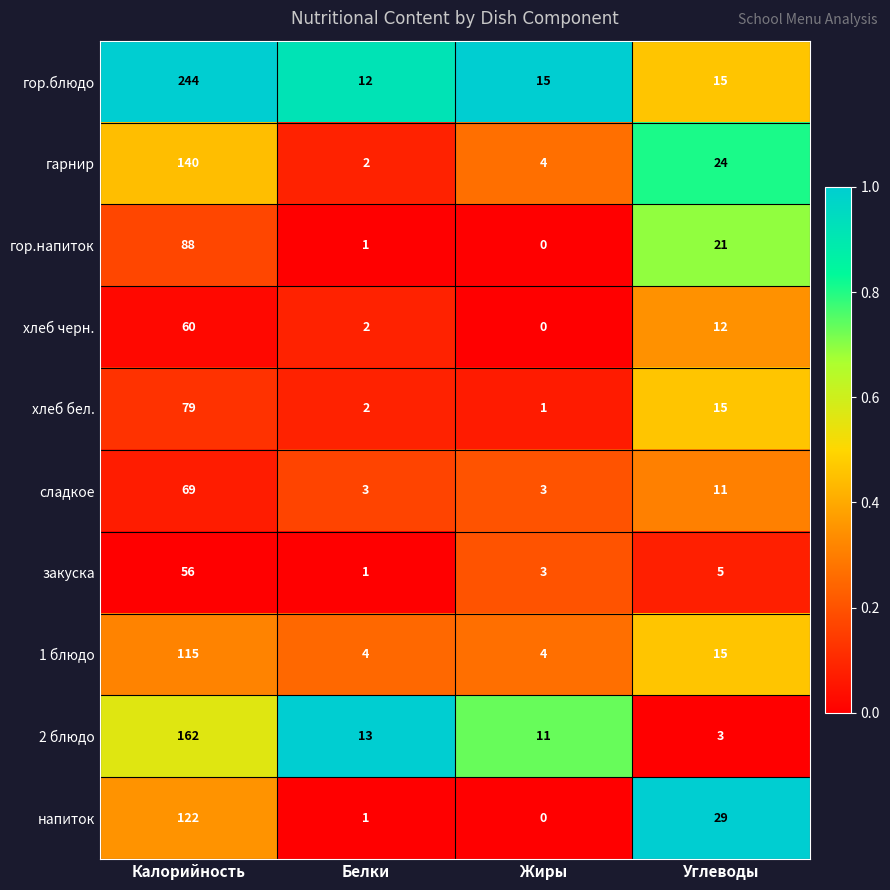

The 2 блюдо series shows 11 at Жиры. True or false?

True